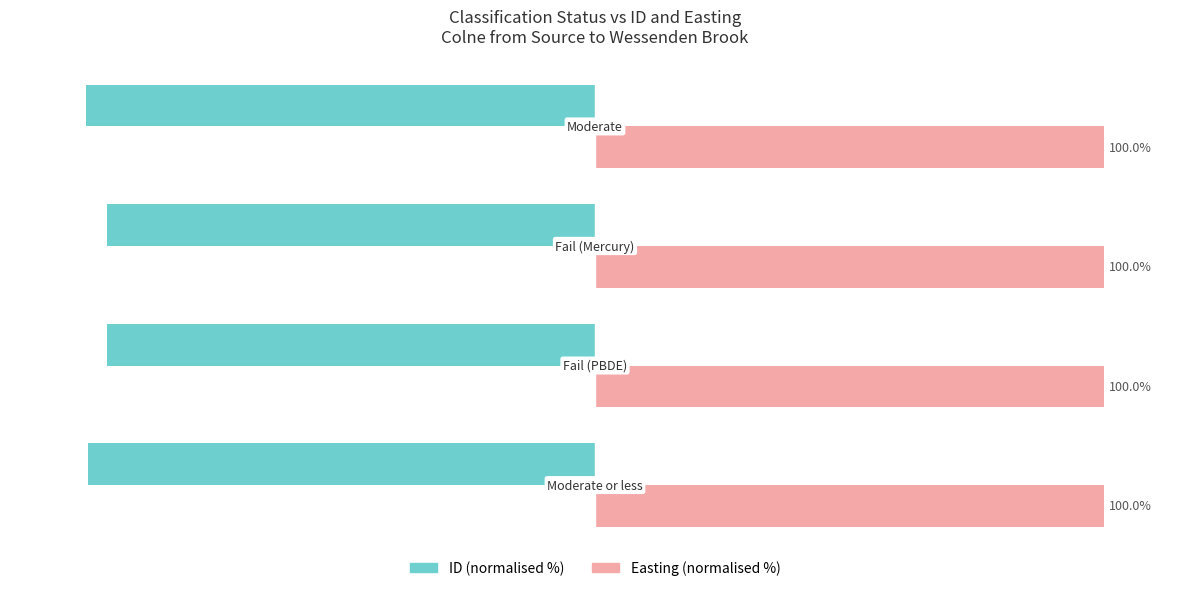

Rank the series by their average value, from highest to lowest.

Easting (normalised %), ID (normalised %)